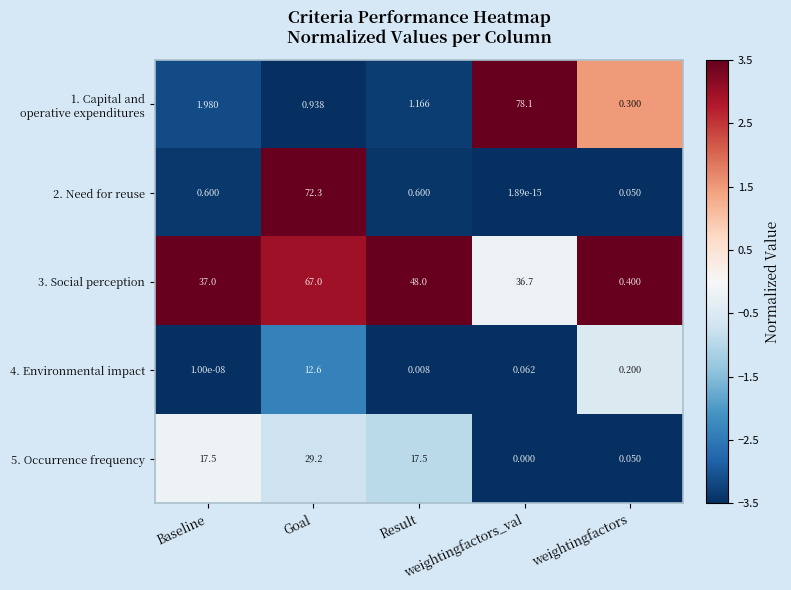

How many values in the 5. Occurrence frequency series exceed 17?

3